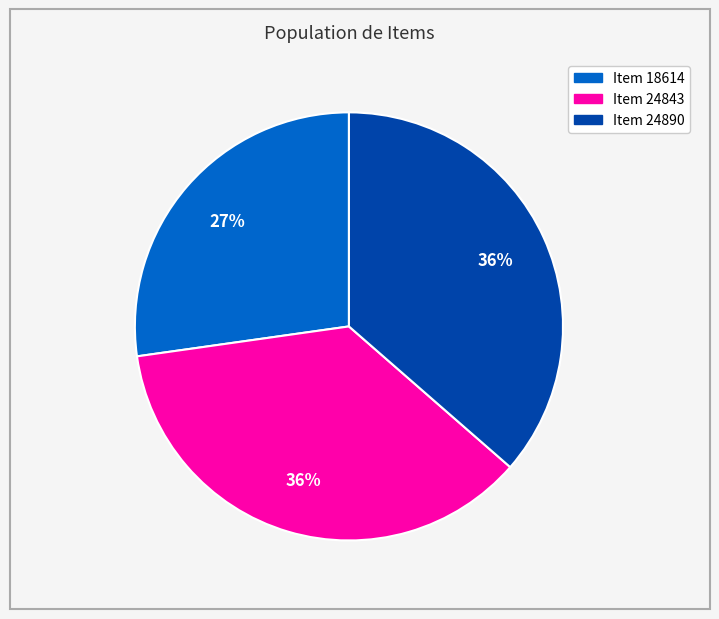

True or false: Item 24843 accounts for 36% of the total.

True